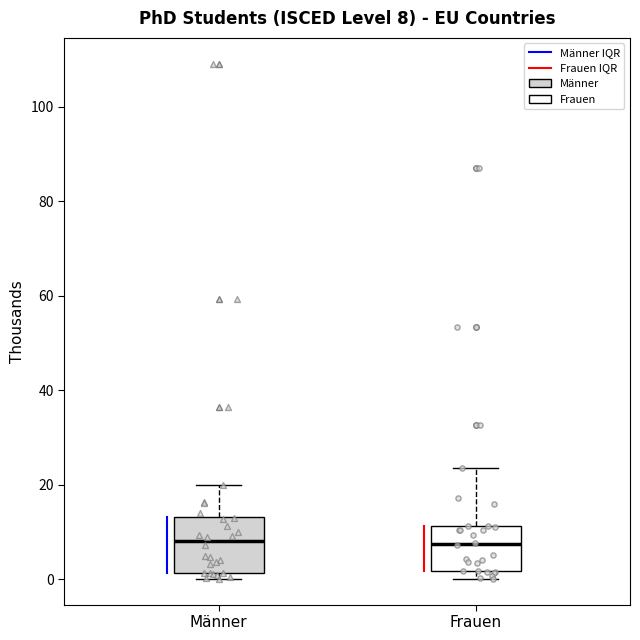

Which box is the tallest, from its lower edge to its upper edge?

Männer